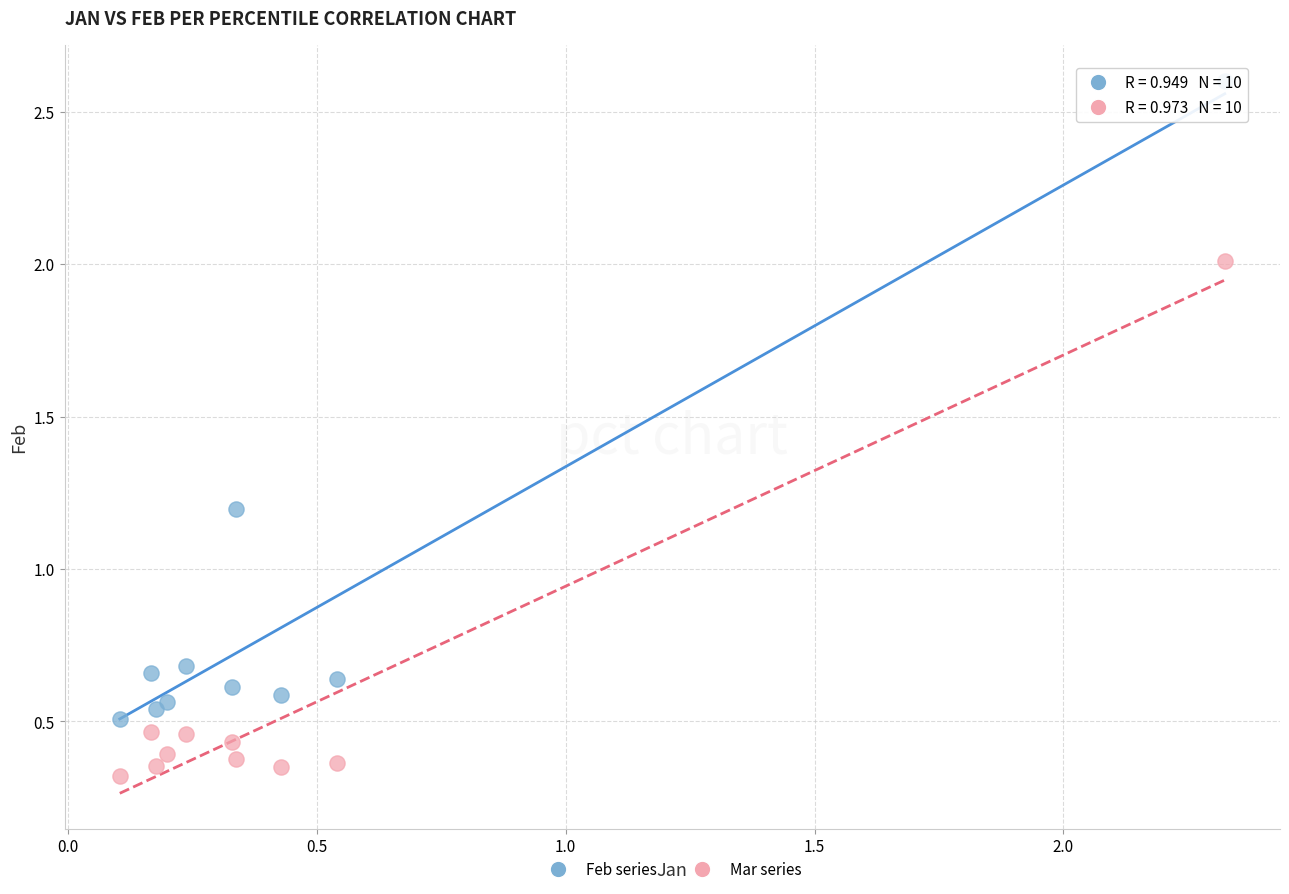

Across all series, what Y value is closest to 1?

1.2